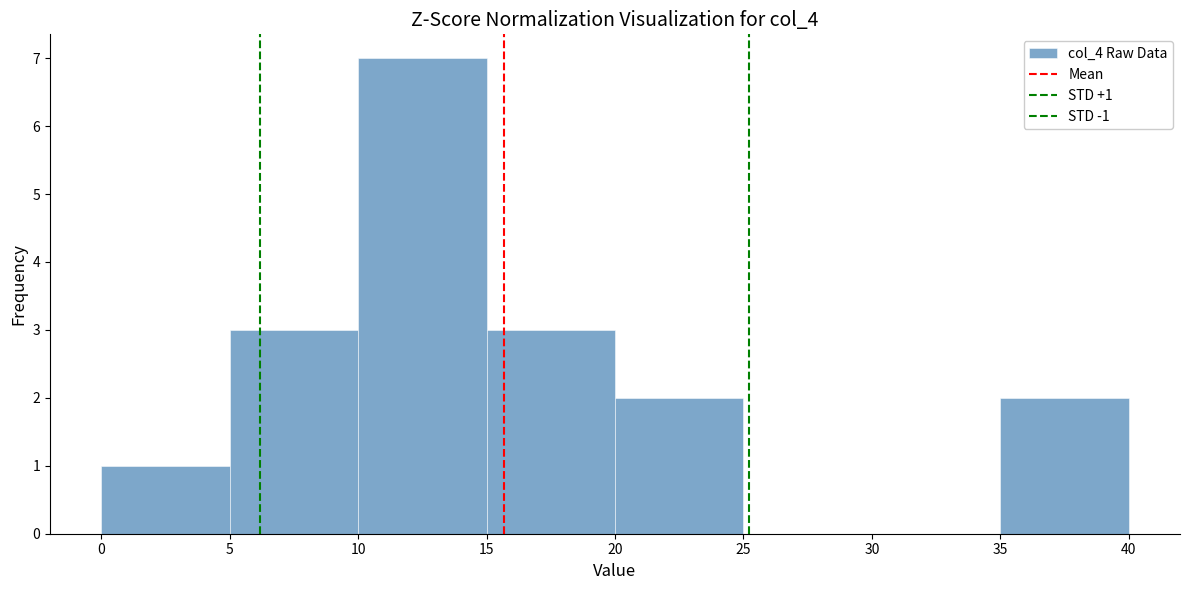

Which range on the x-axis has the tallest bar?

10 to 15